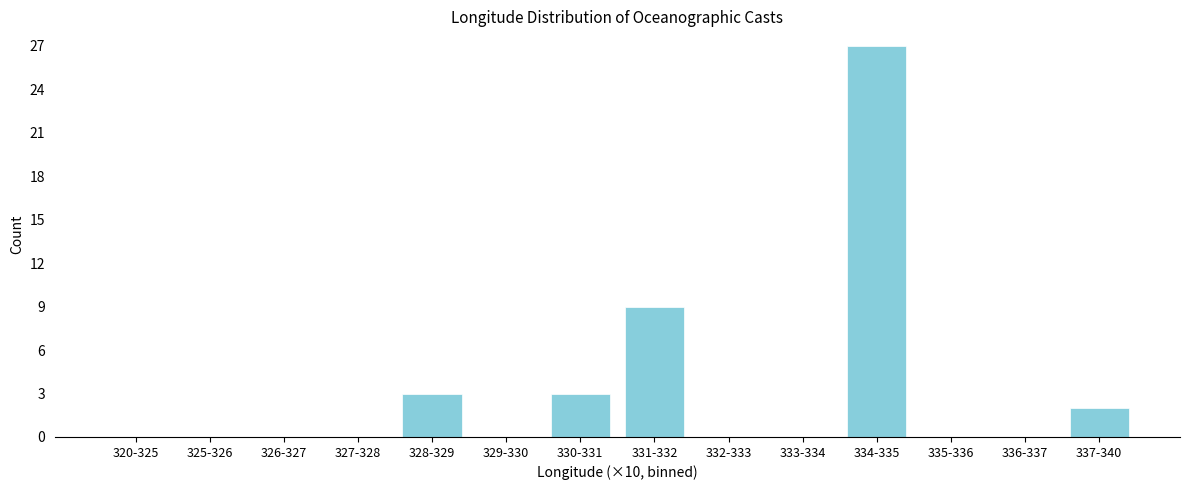

Reading left to right, list all the values displayed in this chart.

320-325=0	325-326=0	326-327=0	327-328=0	328-329=3	329-330=0	330-331=3	331-332=9	332-333=0	333-334=0	334-335=27	335-336=0	336-337=0	337-340=2